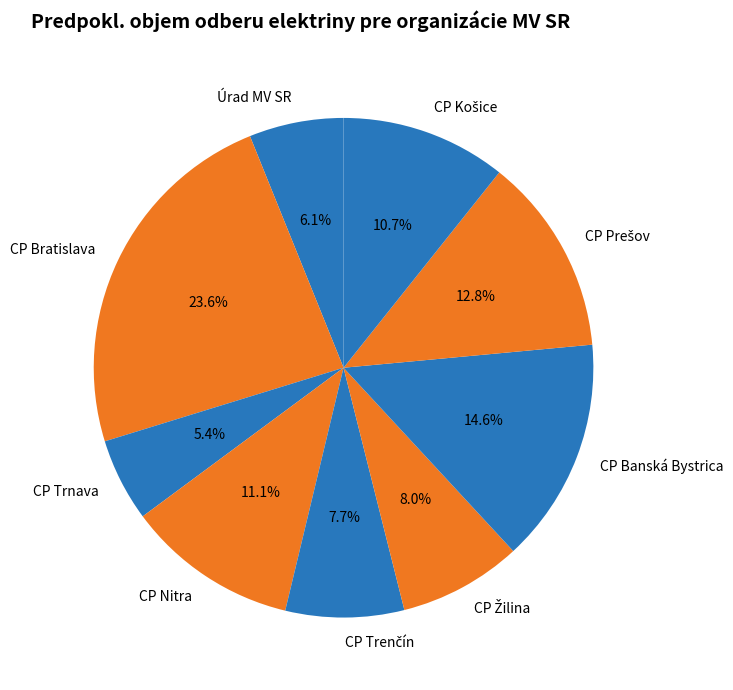

Which slice is the largest?

CP Bratislava